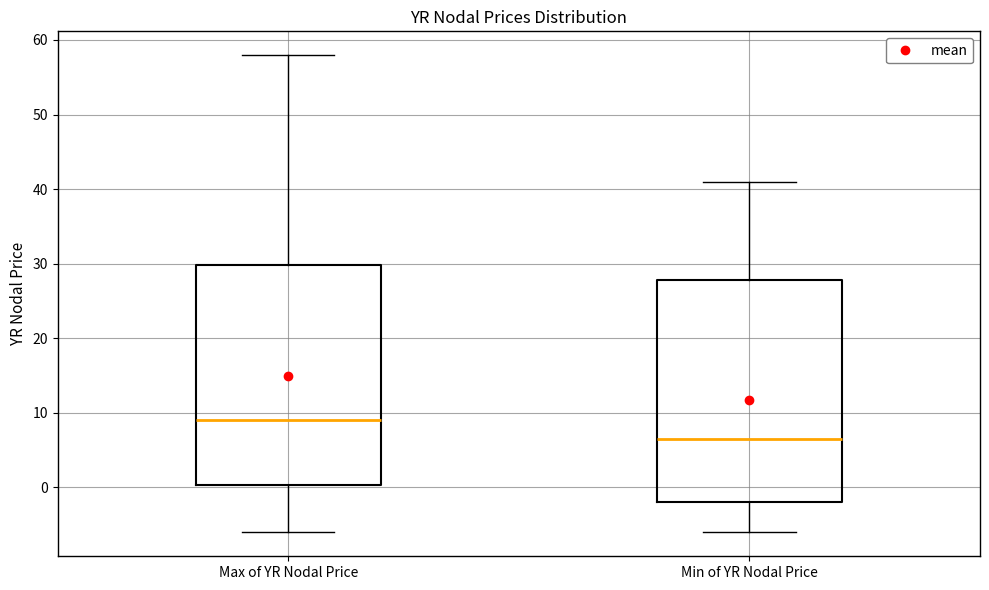

Which box's median line is the highest?

Max of YR Nodal Price